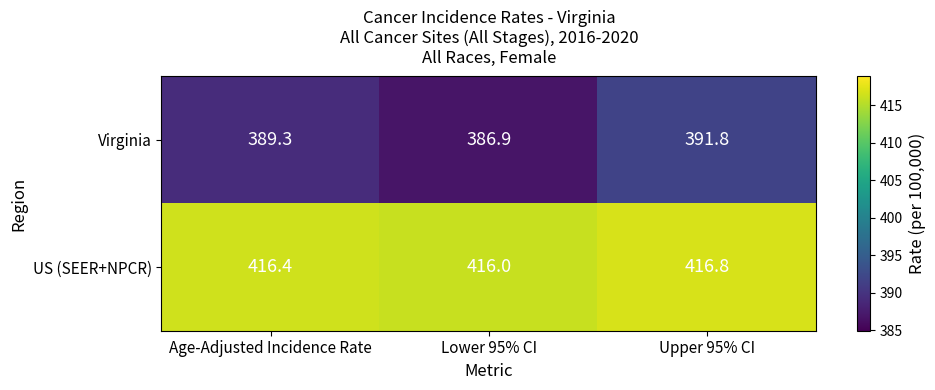

What is the total value across all series at Age-Adjusted Incidence Rate?

805.7